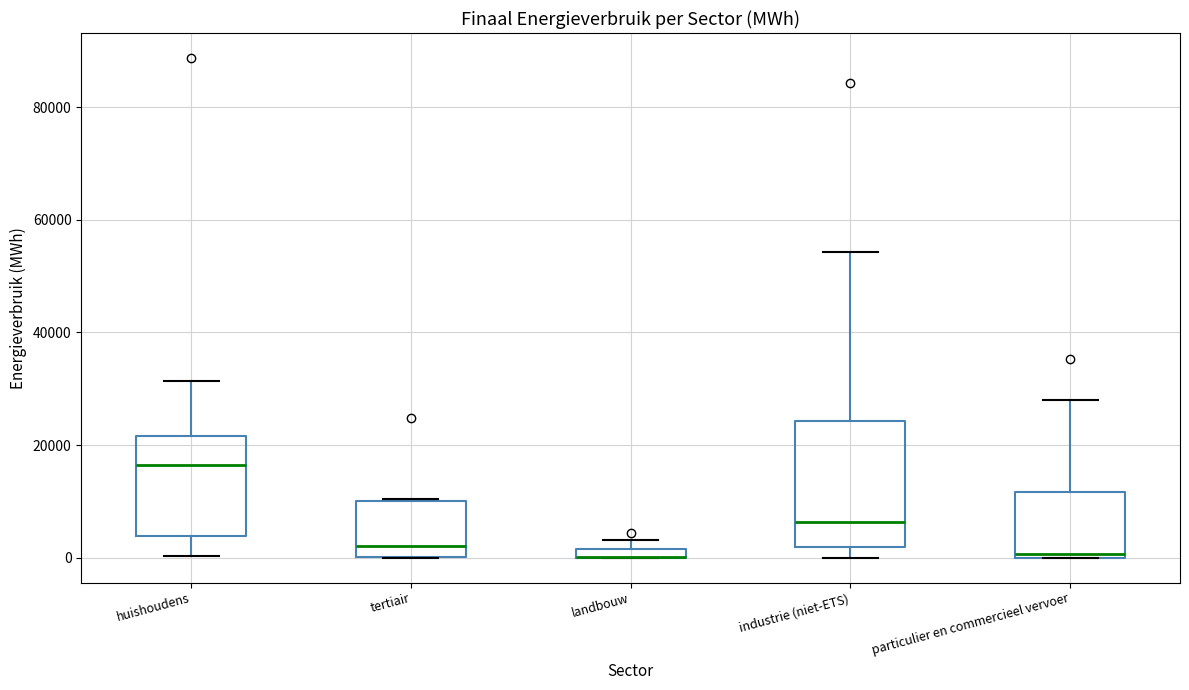

Comparing the boxes themselves (not the whiskers), which one is the tallest?

industrie (niet-ETS)